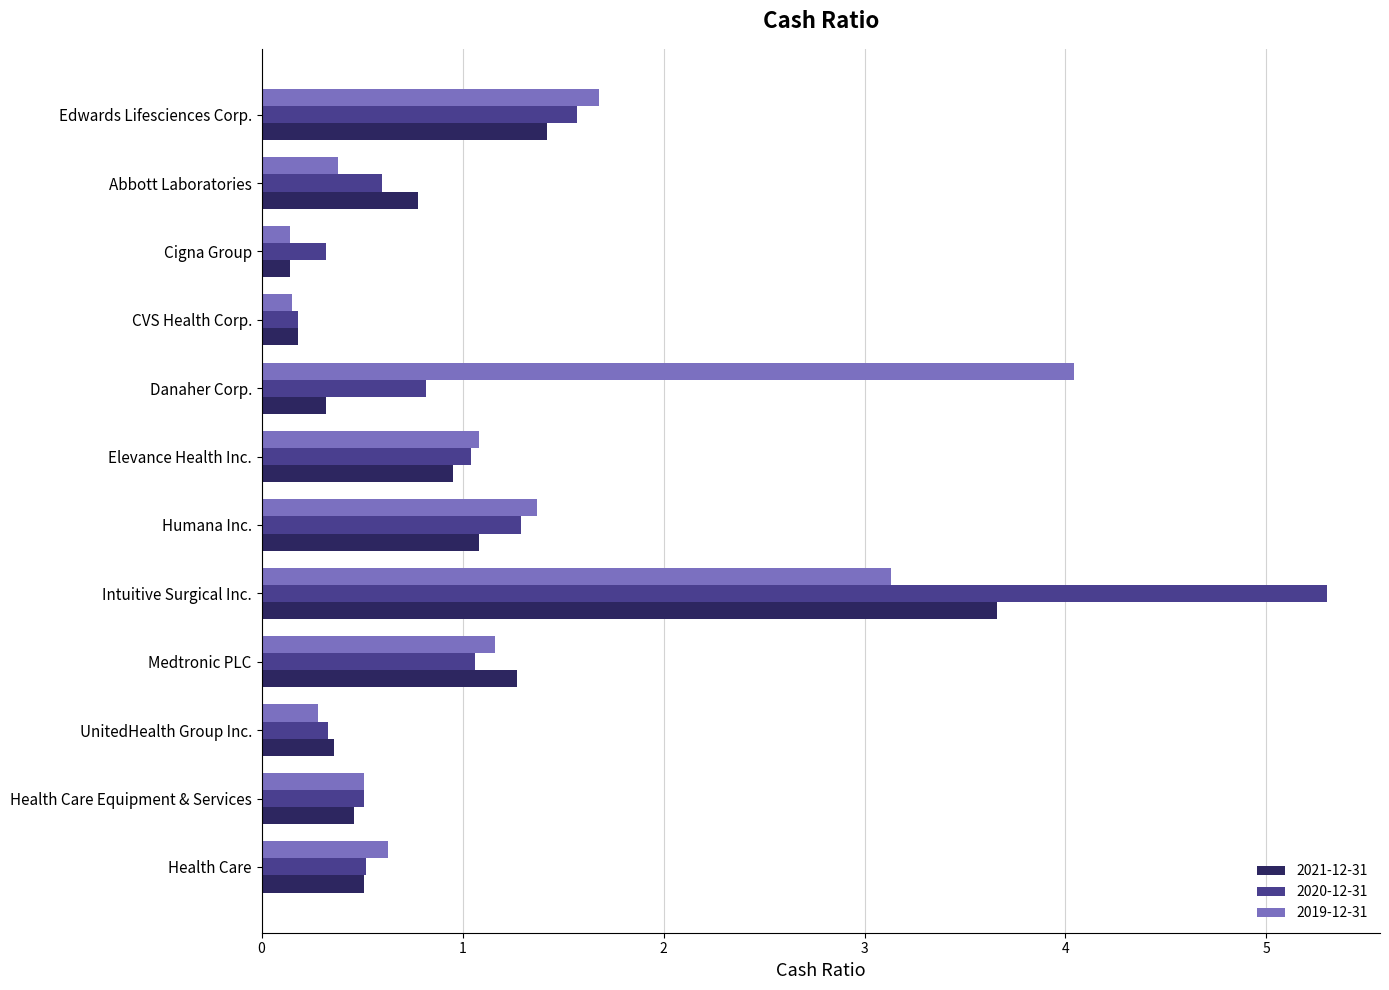

At which category does the chart reach its peak across all series?

Intuitive Surgical Inc.